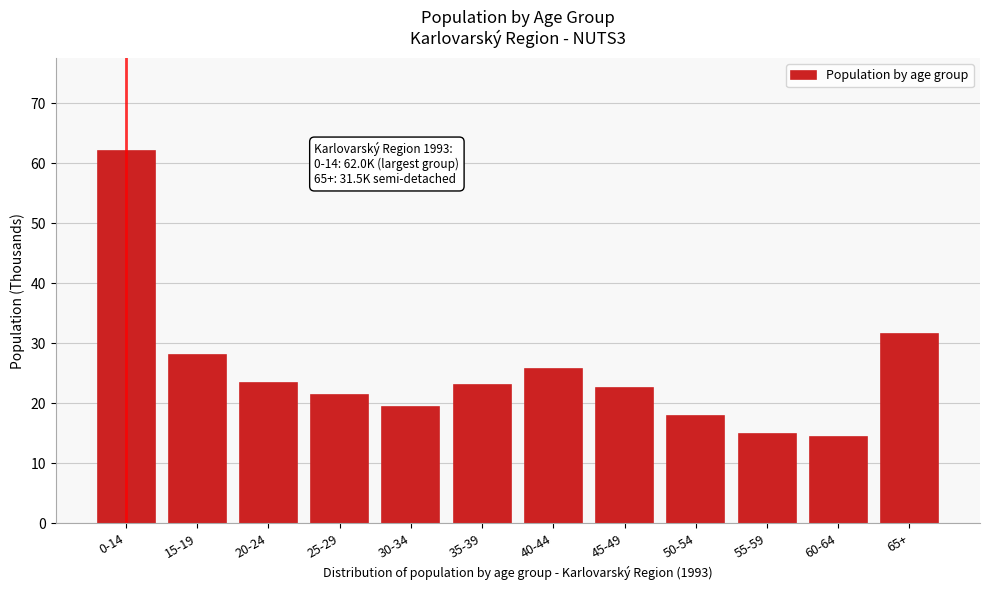

The chart shows a value of 22.6 at 45-49. True or false?

True